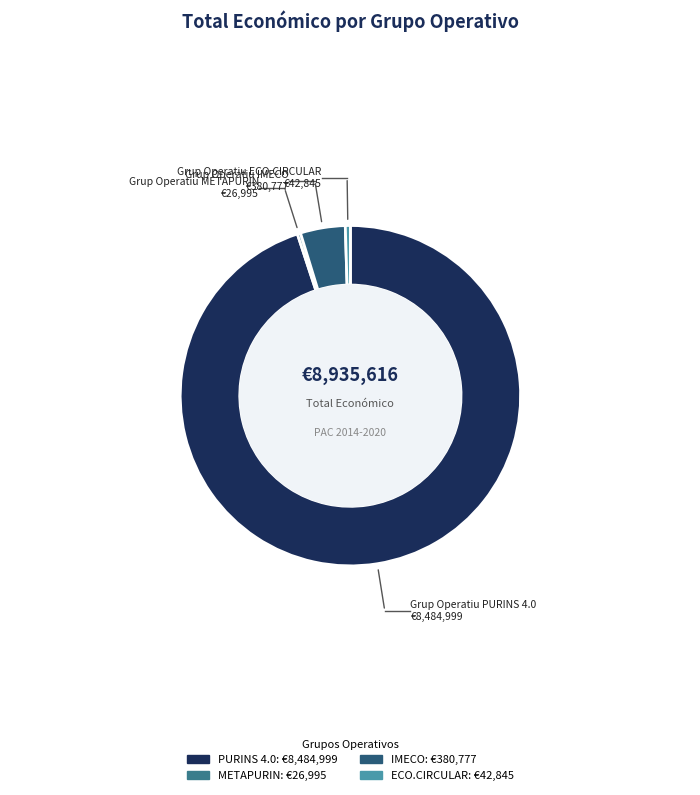

Which slice represents more than half of the pie?

Grup Operatiu PURINS 4.0